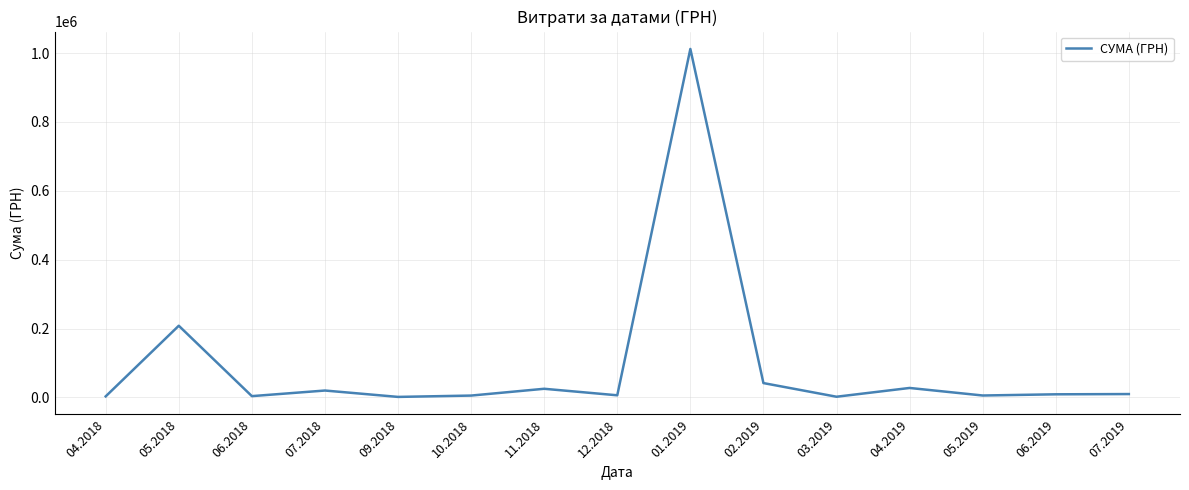

Is it true that the value at 05.2018 is 327252.1?

False